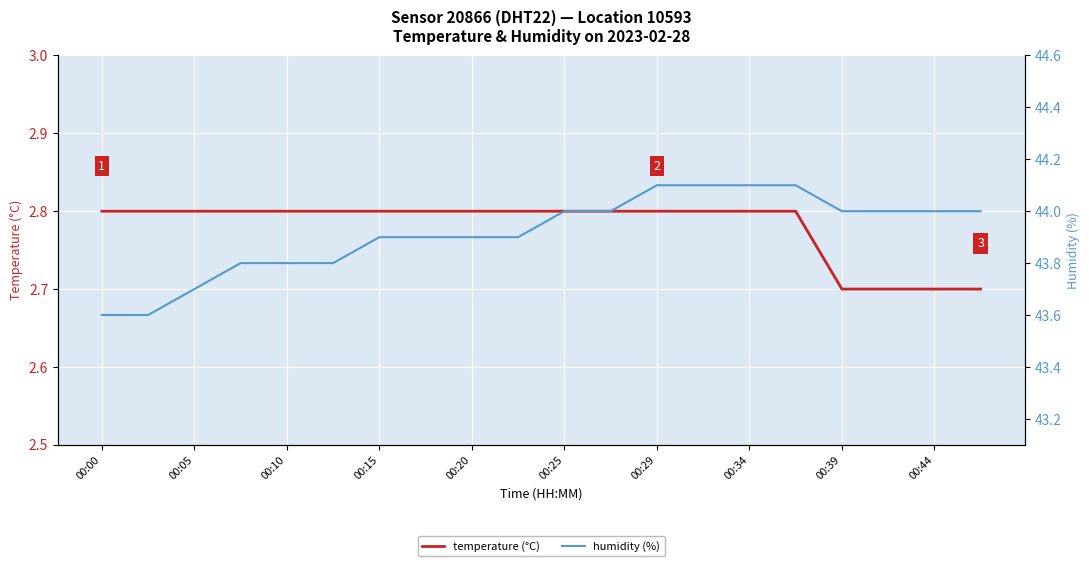

What is the lowest value of the temperature (°C) series?

2.7